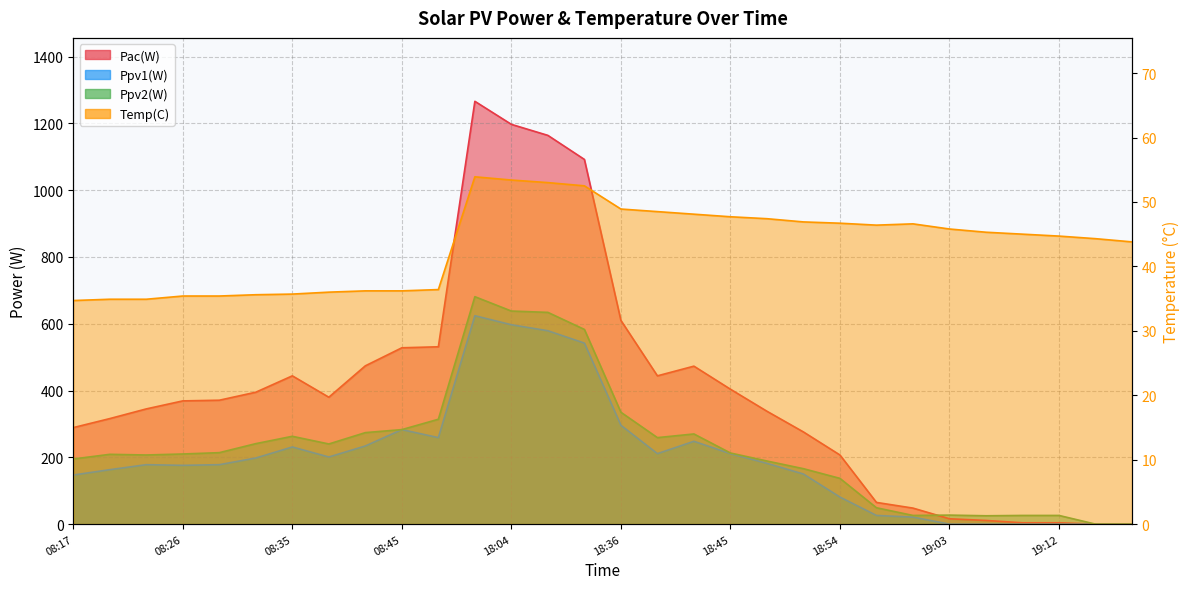

Between 08:26 and 18:04, which is larger?

18:04